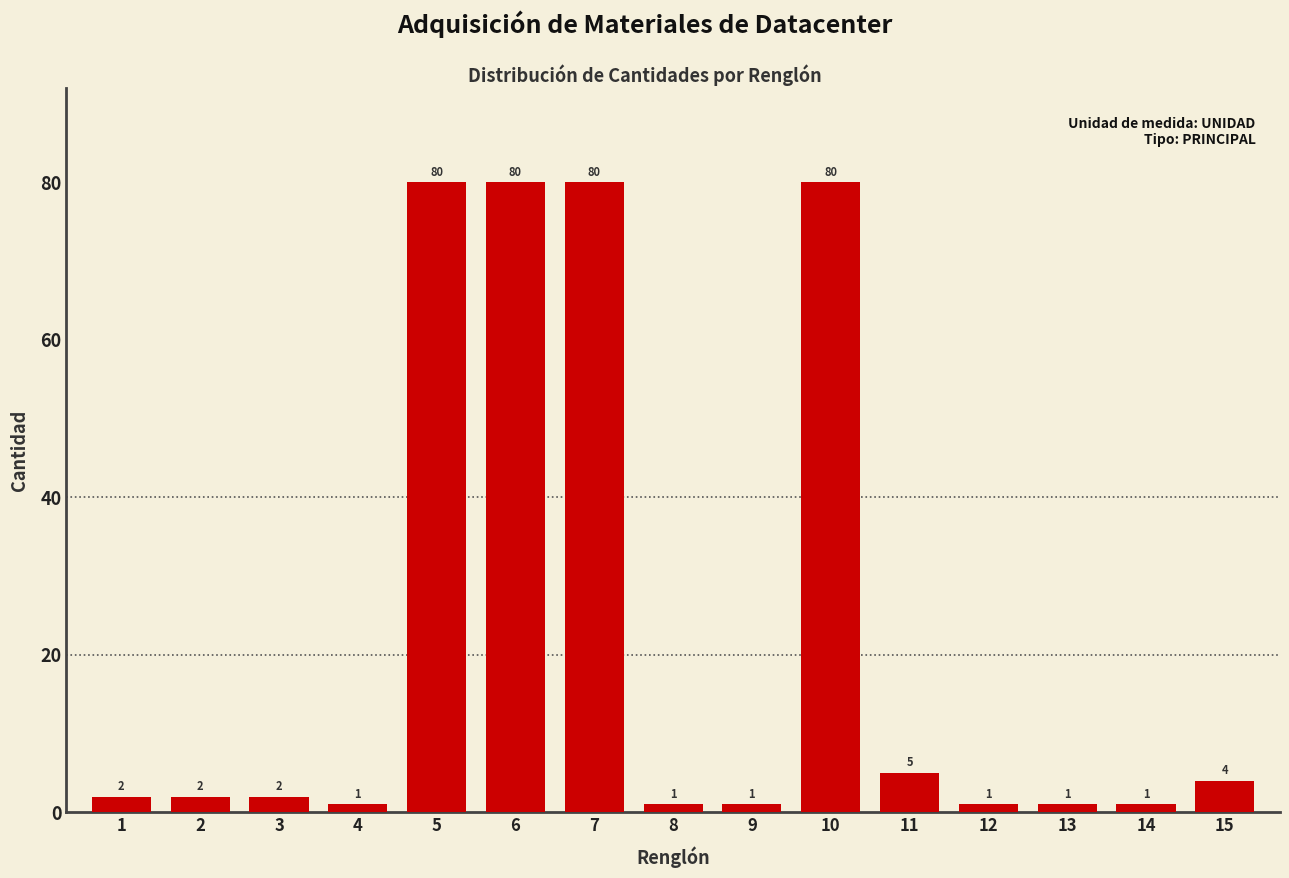

Reading left to right, list all the values displayed in this chart.

2	2	2	1	80	80	80	1	1	80	5	1	1	1	4